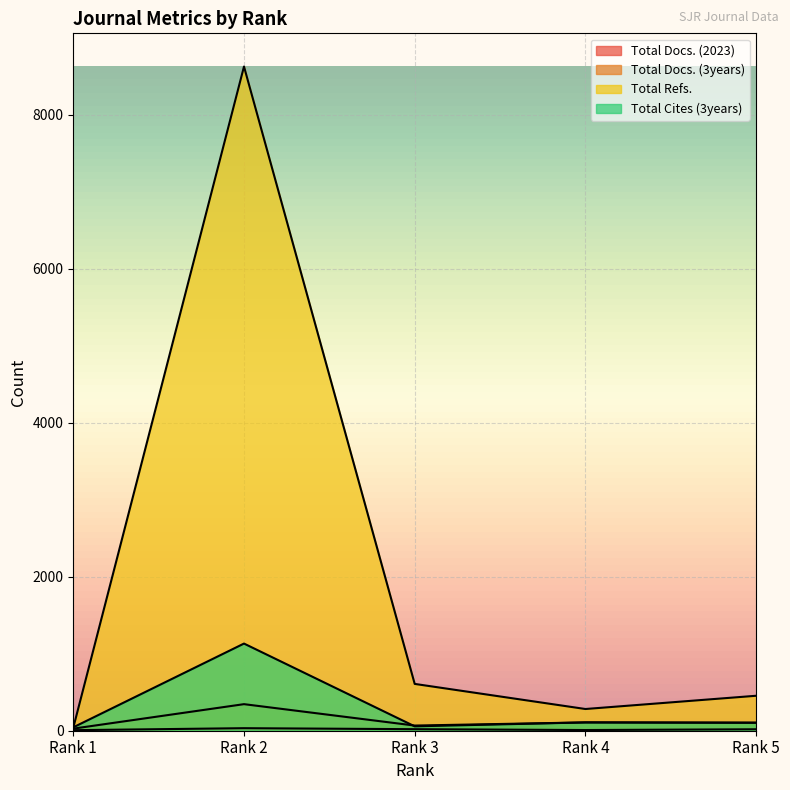

What is the highest value of the Total Cites (3years) series?

1132